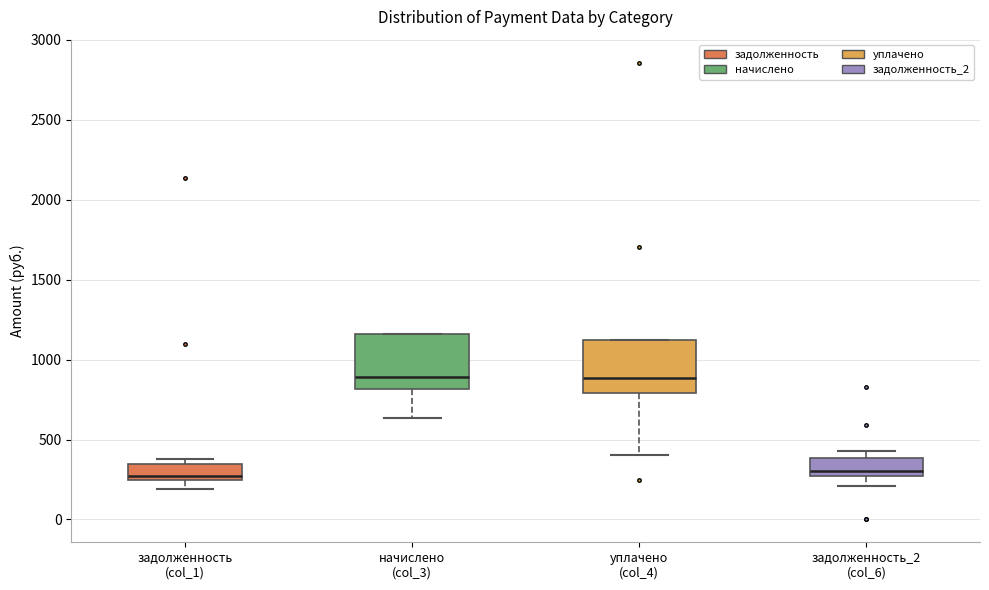

Where does the median line of the box for начислено (col_3) sit on the y-axis? The values are not printed on the chart, so give them approximately, as read against the axis.

900